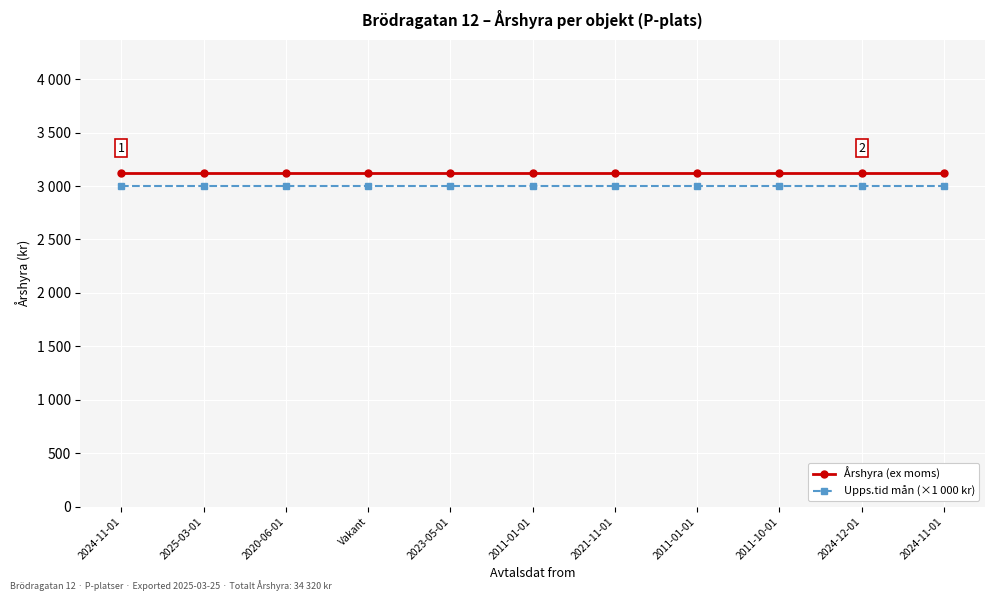

What is the sum of the Årshyra (ex moms) values at 2021-11-01 and 2024-11-01?

6240